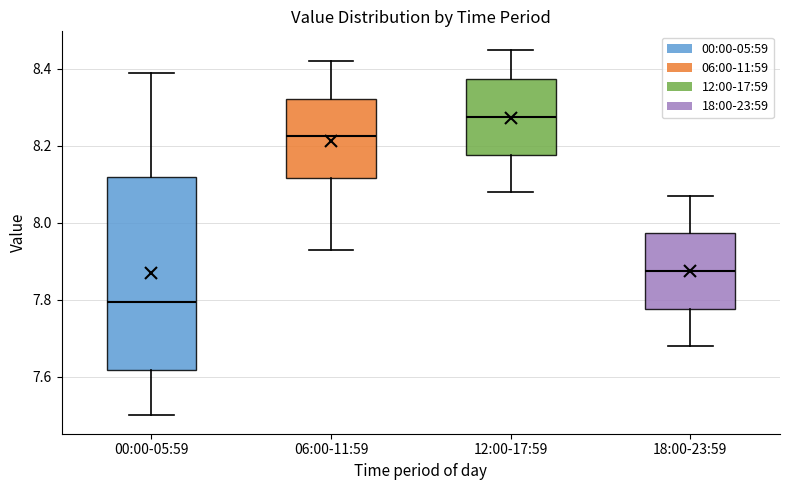

Where is the upper edge of the box for 12:00-17:59 on the y-axis? The values are not printed on the chart, so give them approximately, as read against the axis.

8.38